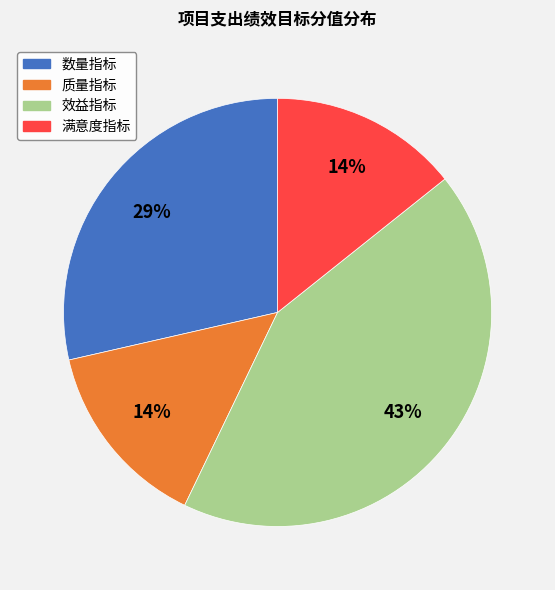

Which category has the biggest portion of the pie?

效益指标